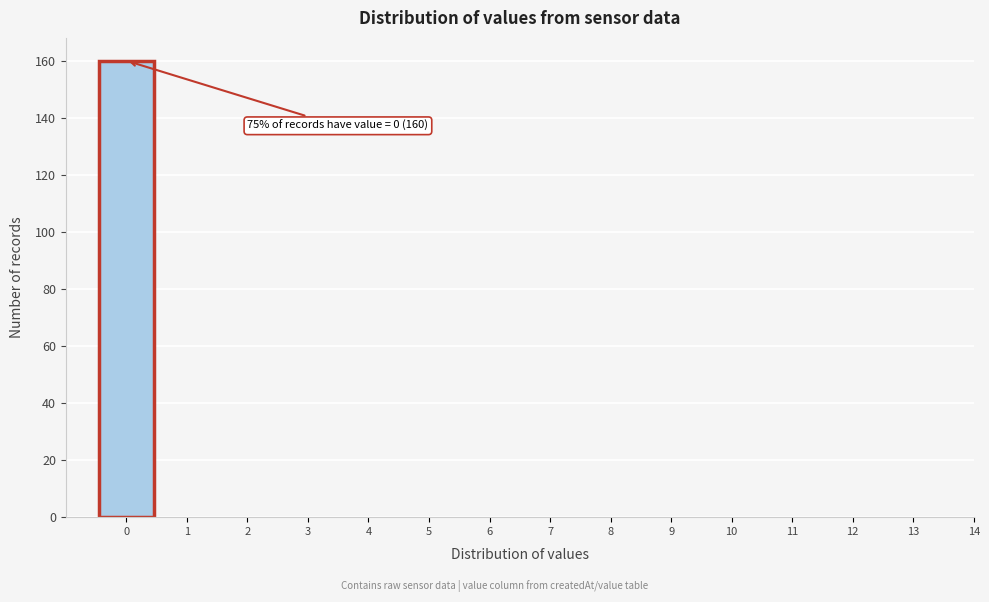

Reading right to left, list all the values displayed in this chart.

14=0	13=0	12=0	11=0	10=0	9=0	8=0	7=0	6=0	5=0	4=0	3=0	2=0	1=0	0=160